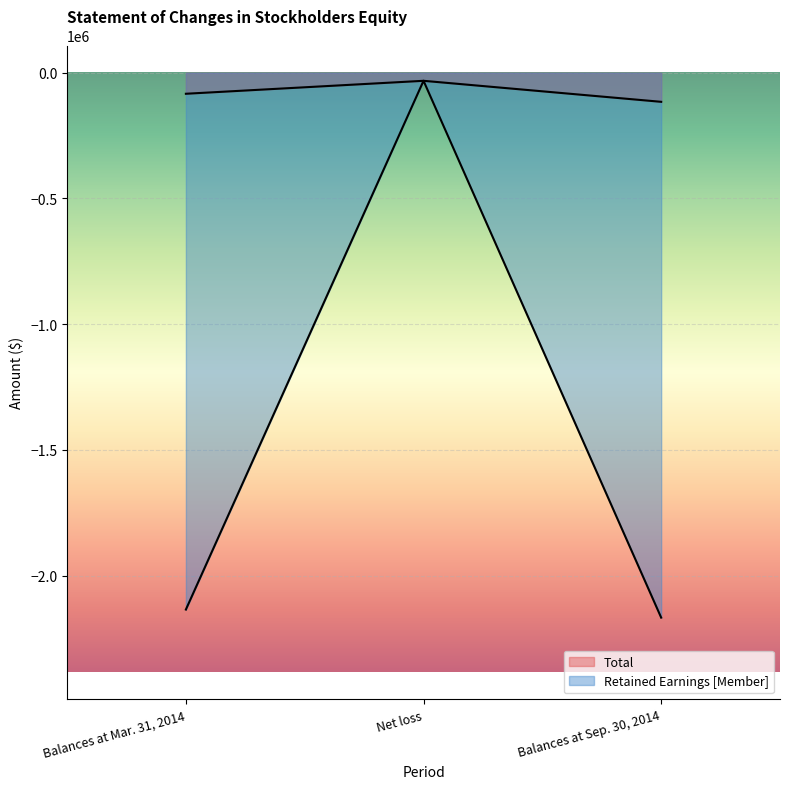

Which series has the largest total across all categories?

Total